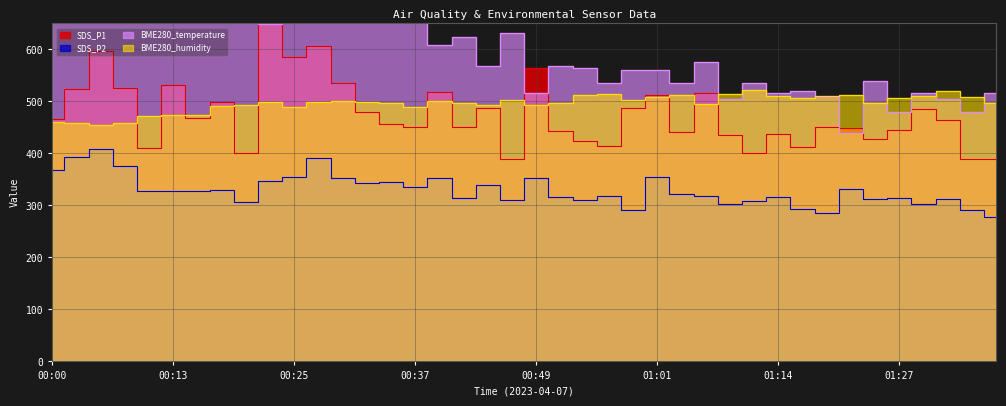

True or false: BME280_humidity has a value of 514.8 at 00:56.

True